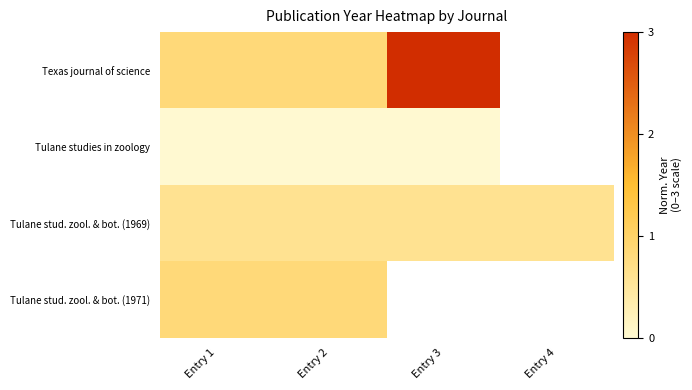

The Tulane studies in zoology series shows 0.0 at Entry 2. True or false?

True